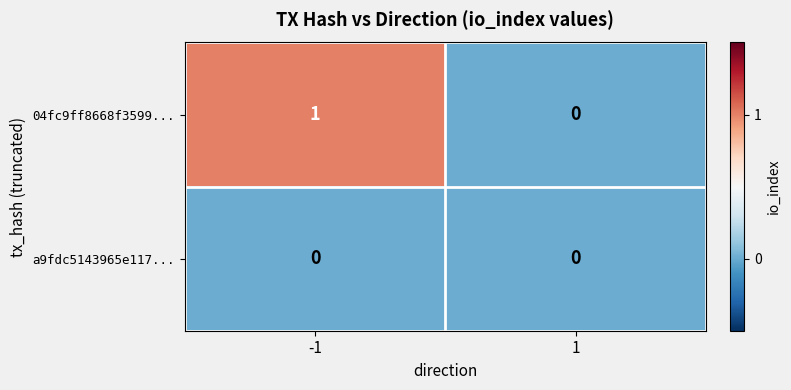

Which series has the largest total across all categories?

04fc9ff8668f3599...